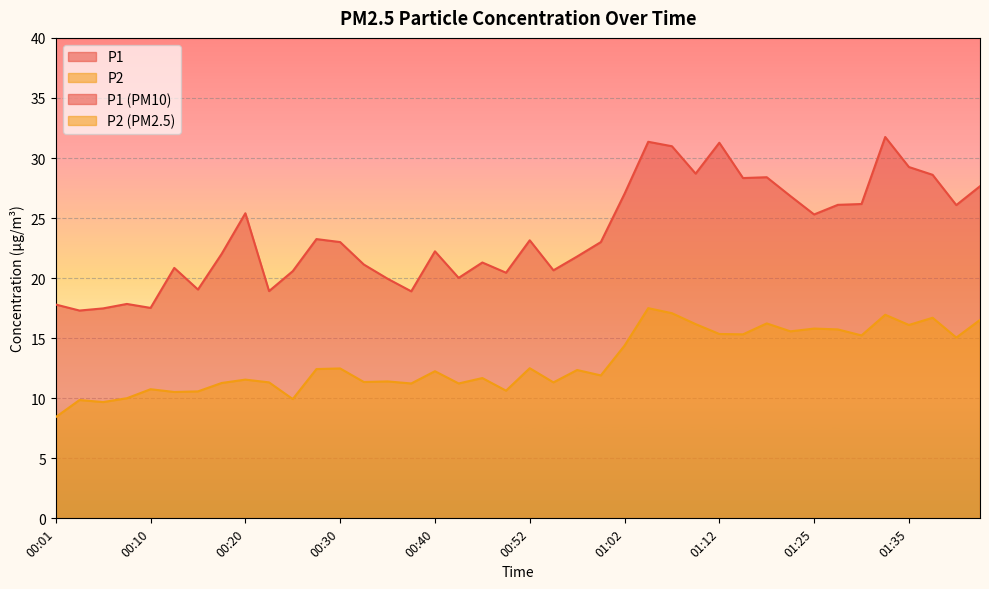

At which category does P1 reach its first local peak?

00:08